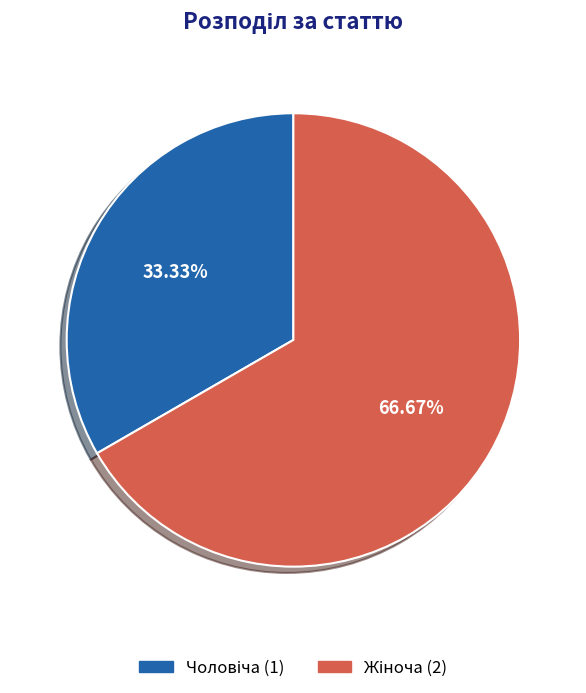

Is there a majority slice in this chart?

Yes